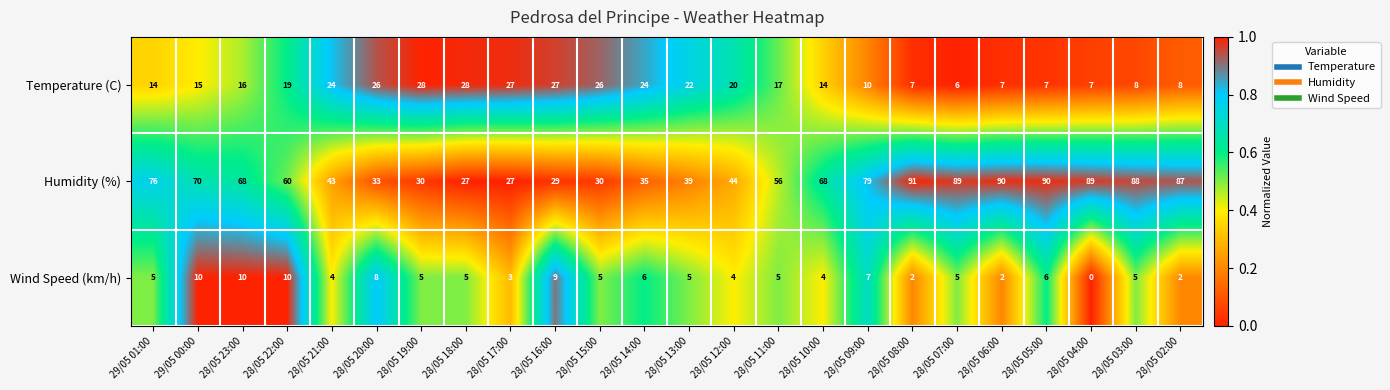

What is the greatest value displayed?

91